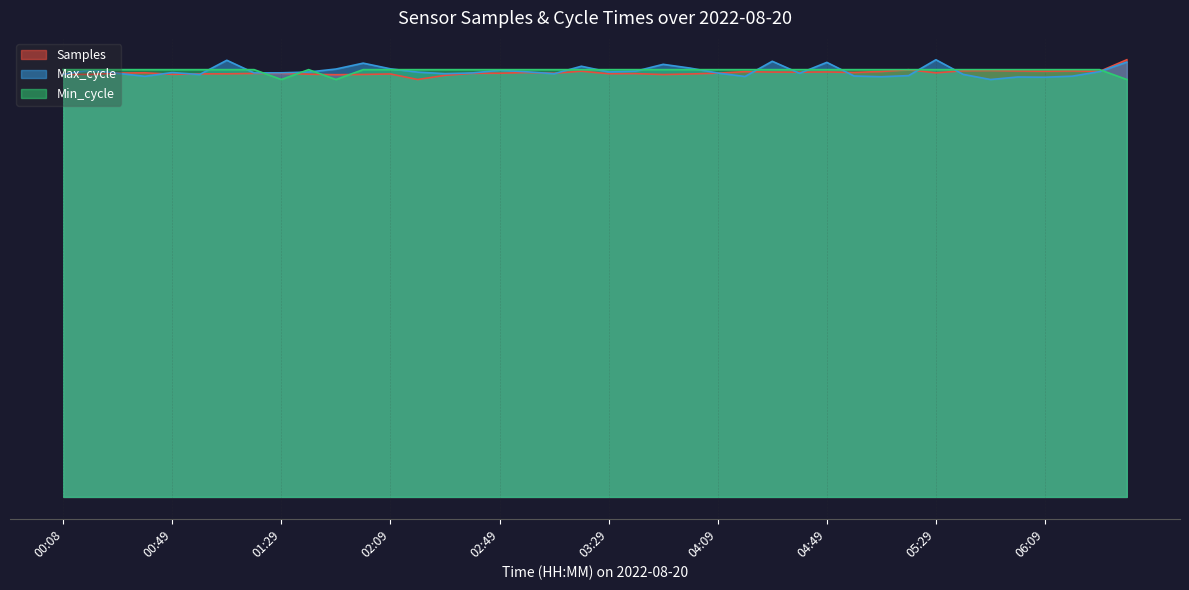

List the series in order of their peak value, lowest first.

Min_cycle, Samples, Max_cycle